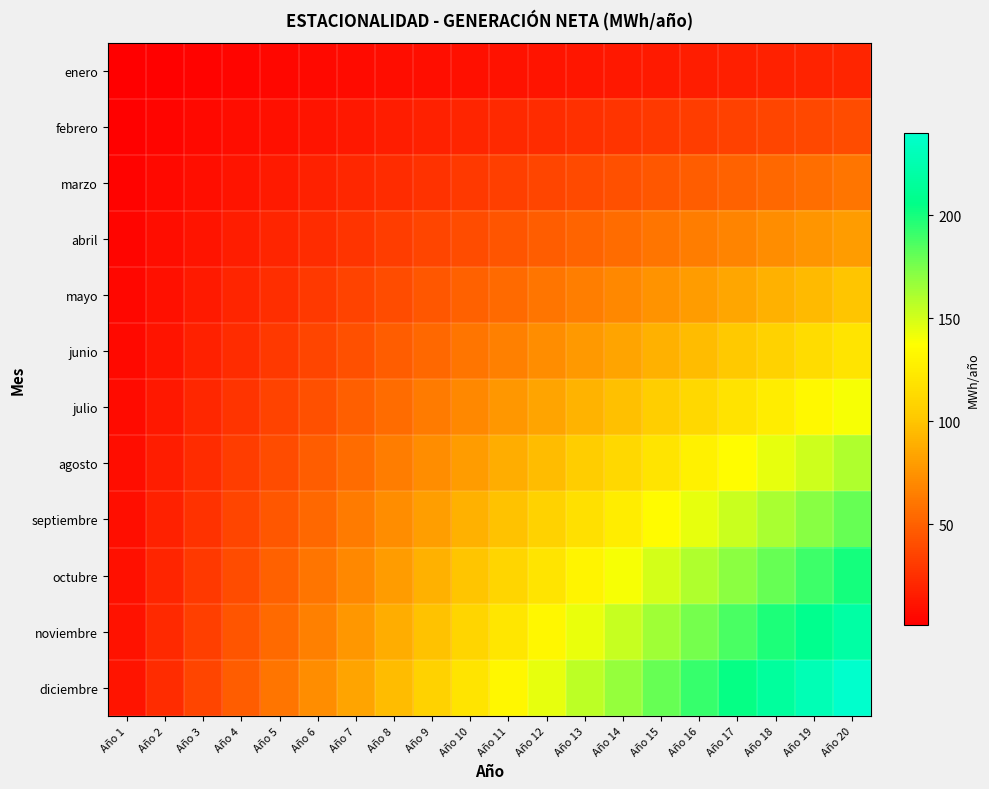

Reading left to right, transcribe all the data shown in this chart.

enero: Año 1=1	Año 2=2	Año 3=3	Año 4=4	Año 5=5	Año 6=6	Año 7=7	Año 8=8	Año 9=9	Año 10=10	Año 11=11	Año 12=12	Año 13=13	Año 14=14	Año 15=15	Año 16=16	Año 17=17	Año 18=18	Año 19=19	Año 20=20
febrero: Año 1=2	Año 2=4	Año 3=6	Año 4=8	Año 5=10	Año 6=12	Año 7=14	Año 8=16	Año 9=18	Año 10=20	Año 11=22	Año 12=24	Año 13=26	Año 14=28	Año 15=30	Año 16=32	Año 17=34	Año 18=36	Año 19=38	Año 20=40
marzo: Año 1=3	Año 2=6	Año 3=9	Año 4=12	Año 5=15	Año 6=18	Año 7=21	Año 8=24	Año 9=27	Año 10=30	Año 11=33	Año 12=36	Año 13=39	Año 14=42	Año 15=45	Año 16=48	Año 17=51	Año 18=54	Año 19=57	Año 20=60
abril: Año 1=4	Año 2=8	Año 3=12	Año 4=16	Año 5=20	Año 6=24	Año 7=28	Año 8=32	Año 9=36	Año 10=40	Año 11=44	Año 12=48	Año 13=52	Año 14=56	Año 15=60	Año 16=64	Año 17=68	Año 18=72	Año 19=76	Año 20=80
mayo: Año 1=5	Año 2=10	Año 3=15	Año 4=20	Año 5=25	Año 6=30	Año 7=35	Año 8=40	Año 9=45	Año 10=50	Año 11=55	Año 12=60	Año 13=65	Año 14=70	Año 15=75	Año 16=80	Año 17=85	Año 18=90	Año 19=95	Año 20=100
junio: Año 1=6	Año 2=12	Año 3=18	Año 4=24	Año 5=30	Año 6=36	Año 7=42	Año 8=48	Año 9=54	Año 10=60	Año 11=66	Año 12=72	Año 13=78	Año 14=84	Año 15=90	Año 16=96	Año 17=102	Año 18=108	Año 19=114	Año 20=120
julio: Año 1=7	Año 2=14	Año 3=21	Año 4=28	Año 5=35	Año 6=42	Año 7=49	Año 8=56	Año 9=63	Año 10=70	Año 11=77	Año 12=84	Año 13=91	Año 14=98	Año 15=105	Año 16=112	Año 17=119	Año 18=126	Año 19=133	Año 20=140
agosto: Año 1=8	Año 2=16	Año 3=24	Año 4=32	Año 5=40	Año 6=48	Año 7=56	Año 8=64	Año 9=72	Año 10=80	Año 11=88	Año 12=96	Año 13=104	Año 14=112	Año 15=120	Año 16=128	Año 17=136	Año 18=144	Año 19=152	Año 20=160
septiembre: Año 1=9	Año 2=18	Año 3=27	Año 4=36	Año 5=45	Año 6=54	Año 7=63	Año 8=72	Año 9=81	Año 10=90	Año 11=99	Año 12=108	Año 13=117	Año 14=126	Año 15=135	Año 16=144	Año 17=153	Año 18=162	Año 19=171	Año 20=180
octubre: Año 1=10	Año 2=20	Año 3=30	Año 4=40	Año 5=50	Año 6=60	Año 7=70	Año 8=80	Año 9=90	Año 10=100	Año 11=110	Año 12=120	Año 13=130	Año 14=140	Año 15=150	Año 16=160	Año 17=170	Año 18=180	Año 19=190	Año 20=200
noviembre: Año 1=11	Año 2=22	Año 3=33	Año 4=44	Año 5=55	Año 6=66	Año 7=77	Año 8=88	Año 9=99	Año 10=110	Año 11=121	Año 12=132	Año 13=143	Año 14=154	Año 15=165	Año 16=176	Año 17=187	Año 18=198	Año 19=209	Año 20=220
diciembre: Año 1=12	Año 2=24	Año 3=36	Año 4=48	Año 5=60	Año 6=72	Año 7=84	Año 8=96	Año 9=108	Año 10=120	Año 11=132	Año 12=144	Año 13=156	Año 14=168	Año 15=180	Año 16=192	Año 17=204	Año 18=216	Año 19=228	Año 20=240